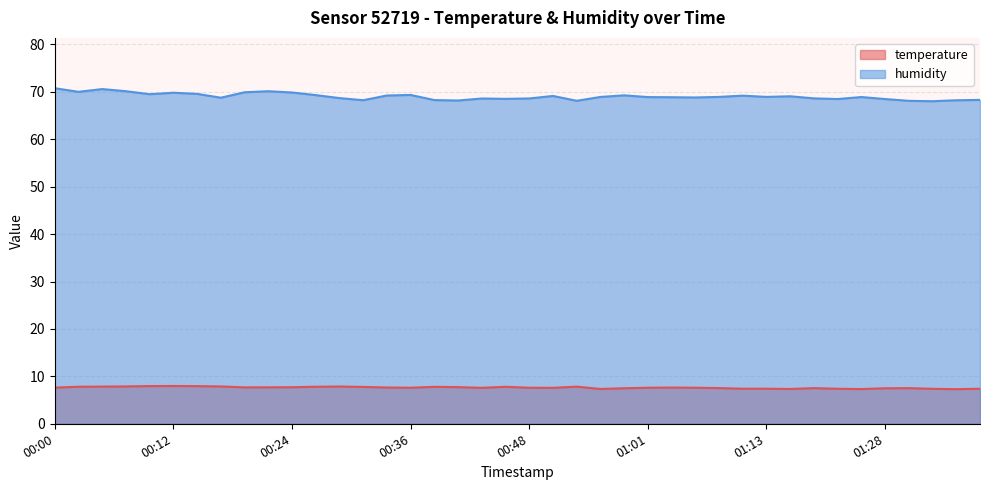

How many lines are shown in the chart?

2